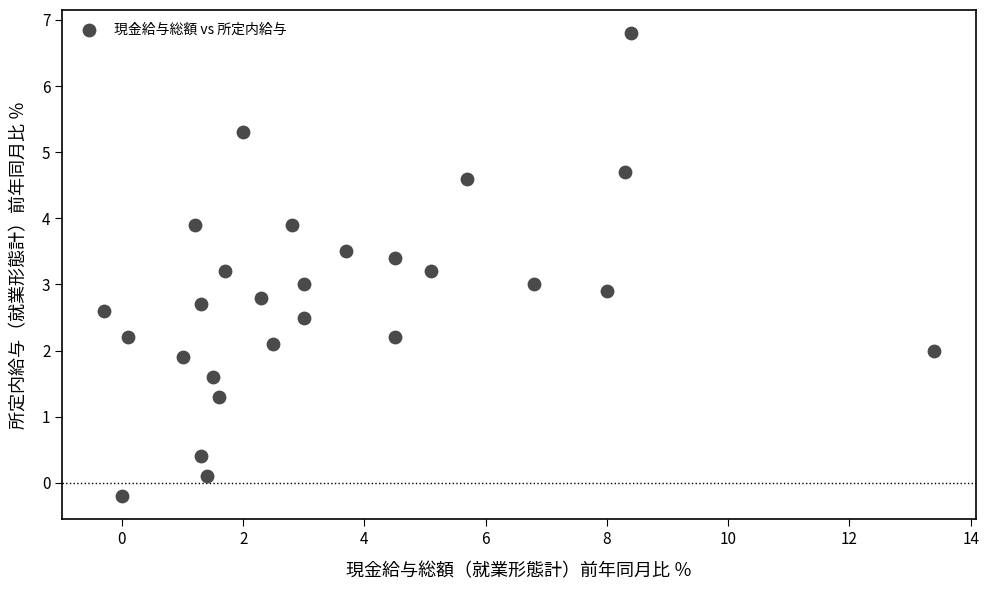

What is the range of Y values (max minus min)?

7.0